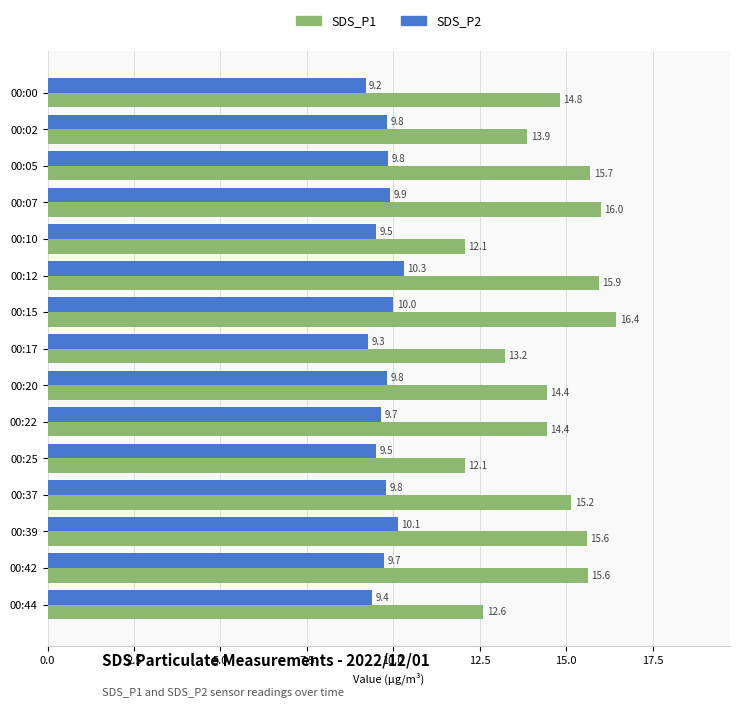

Which series has the widest spread of values?

SDS_P1